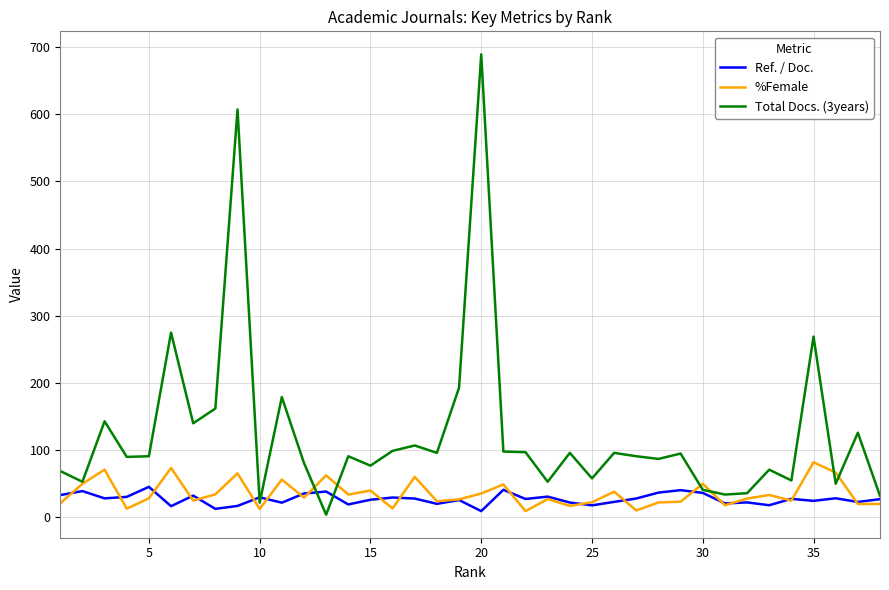

Which series has the largest total across all categories?

Total Docs. (3years)